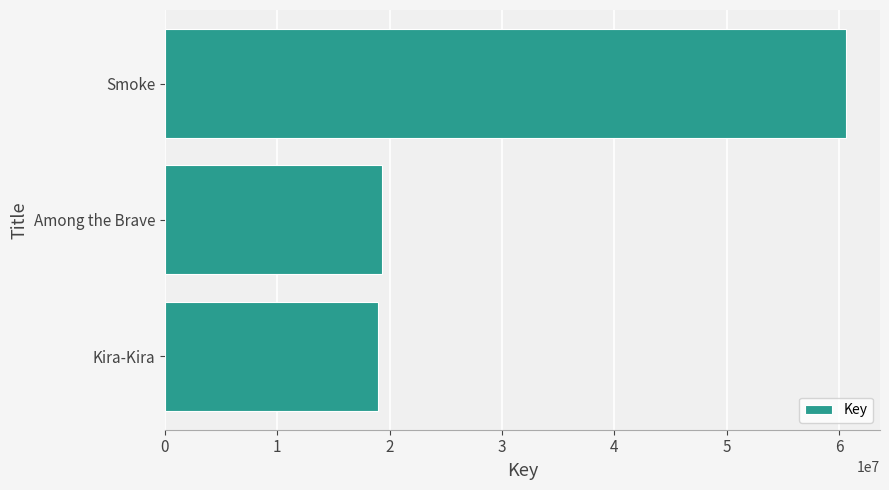

Where is the data nearest to the value 39802258?

Among the Brave